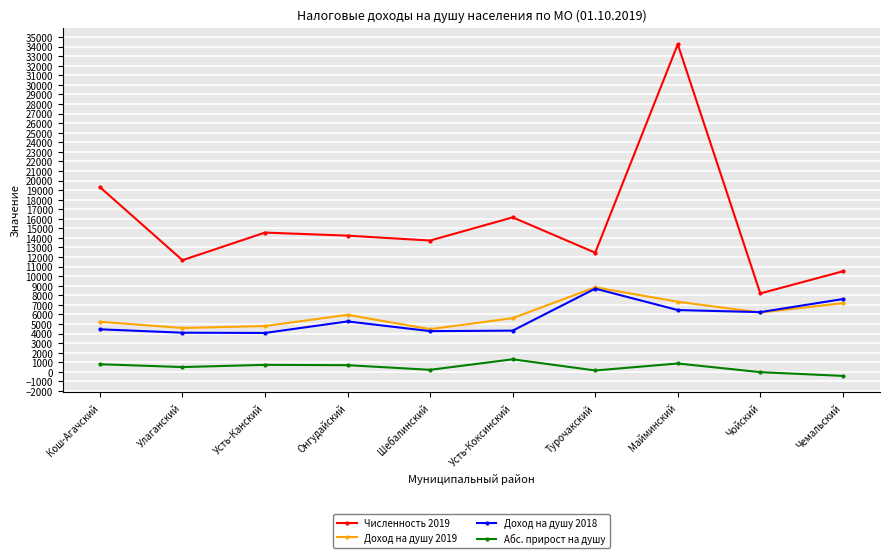

Where does the Абс. прирост на душу series first go above 690?

Кош-Агачский